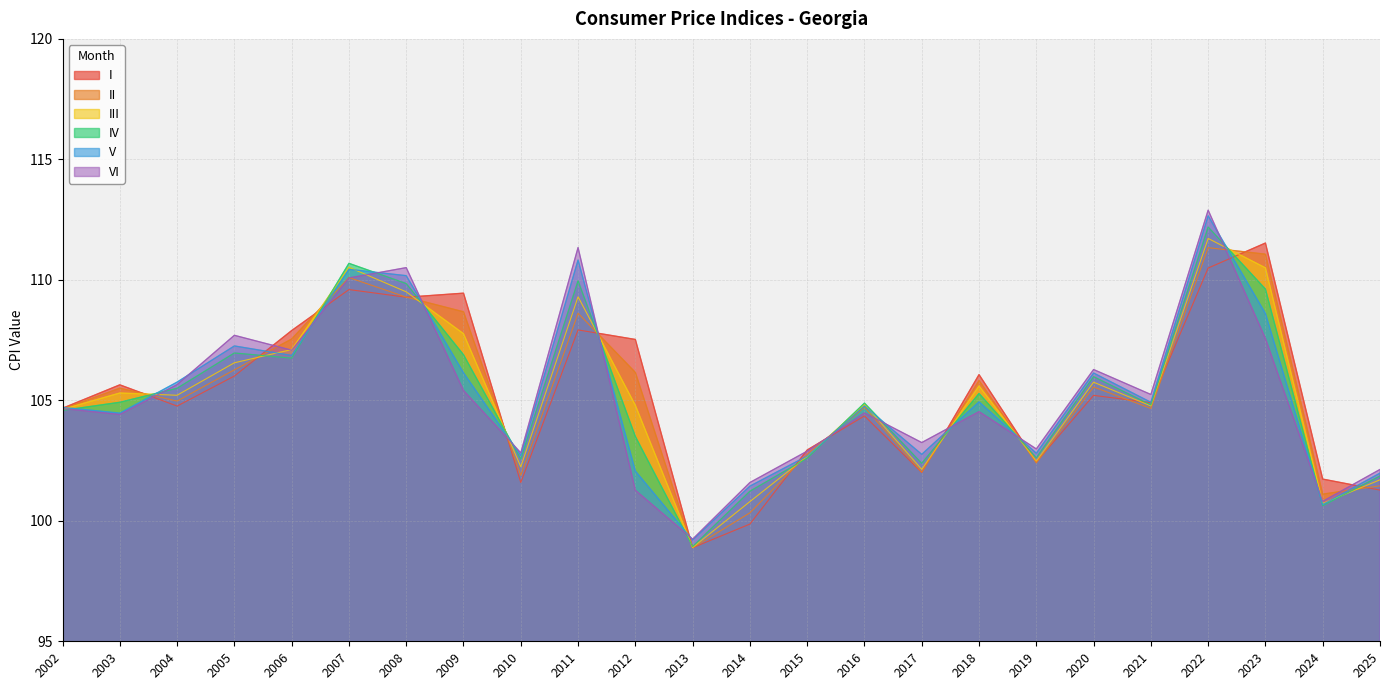

At which label does II reach its peak?

2022